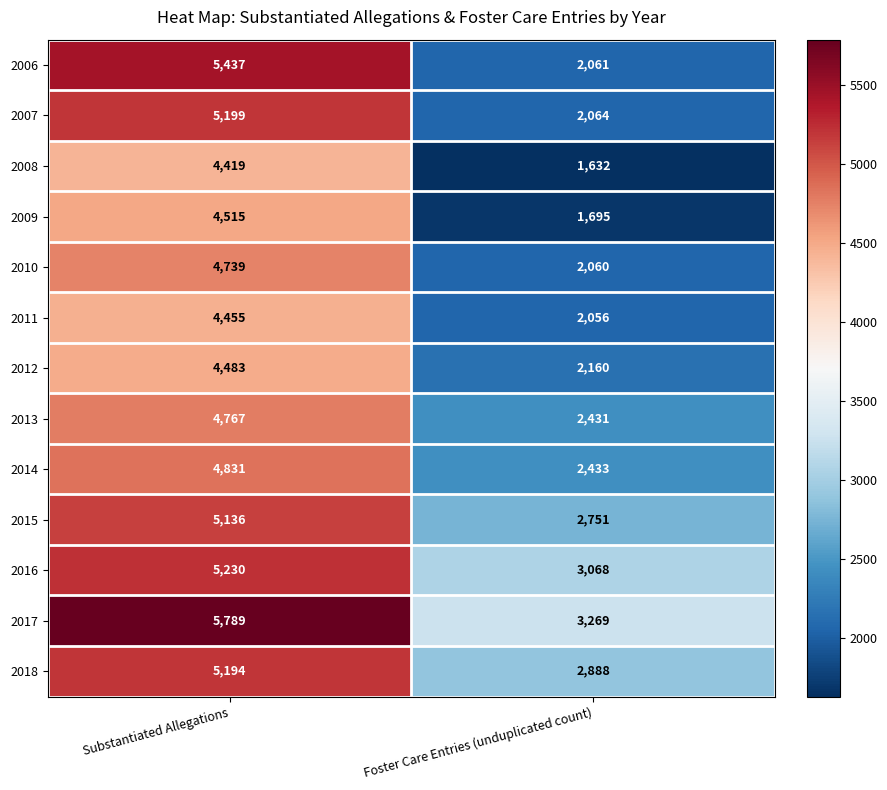

What is the highest value of the 2013 series?

4767